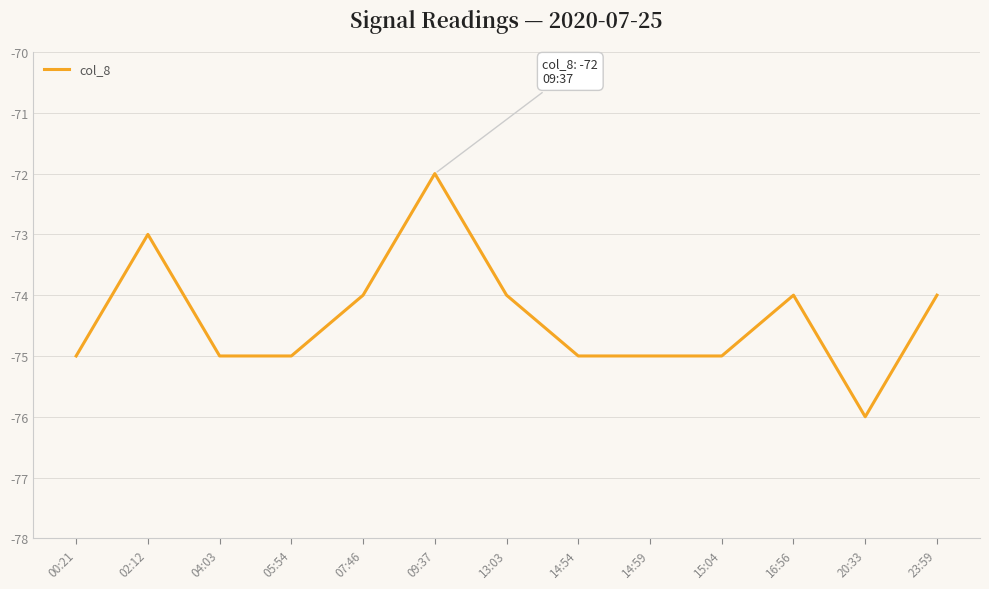

What is the sum of the values at 14:59 and 05:54?

-150